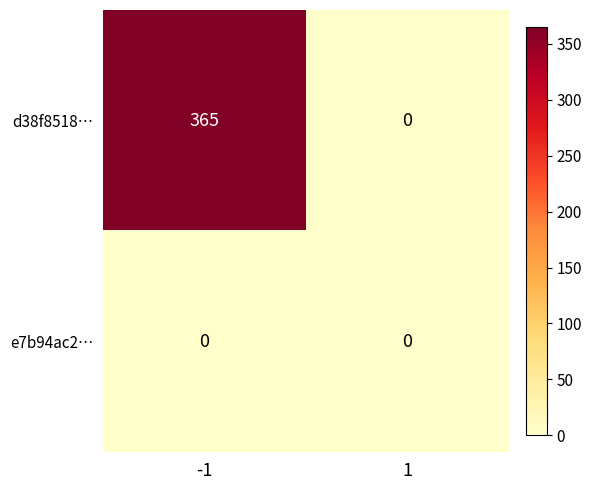

True or false: d38f8518… has a value of 582 at -1.

False